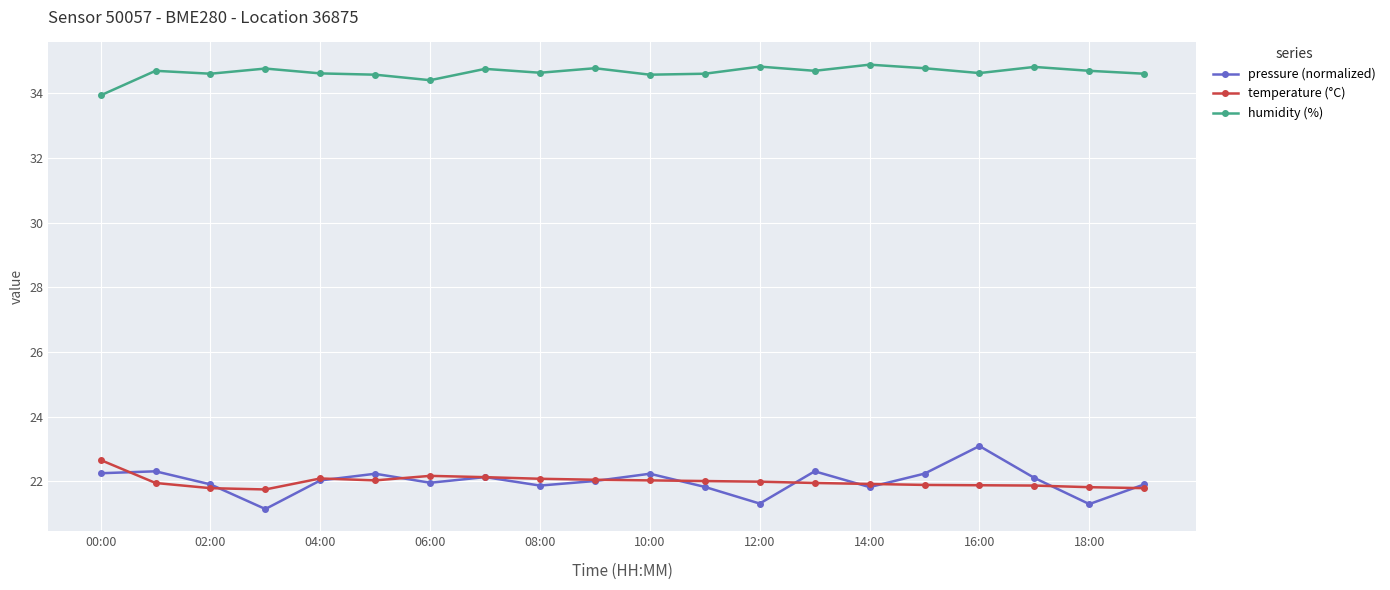

What is the difference between the maximum and second lowest values in the pressure (normalized) series?

1.8